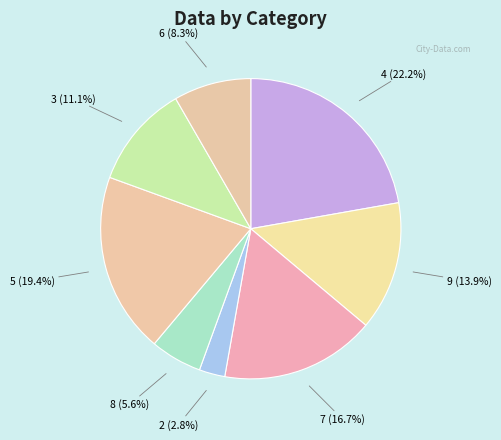

To the nearest percent, what percentage of the pie is 4?

22%